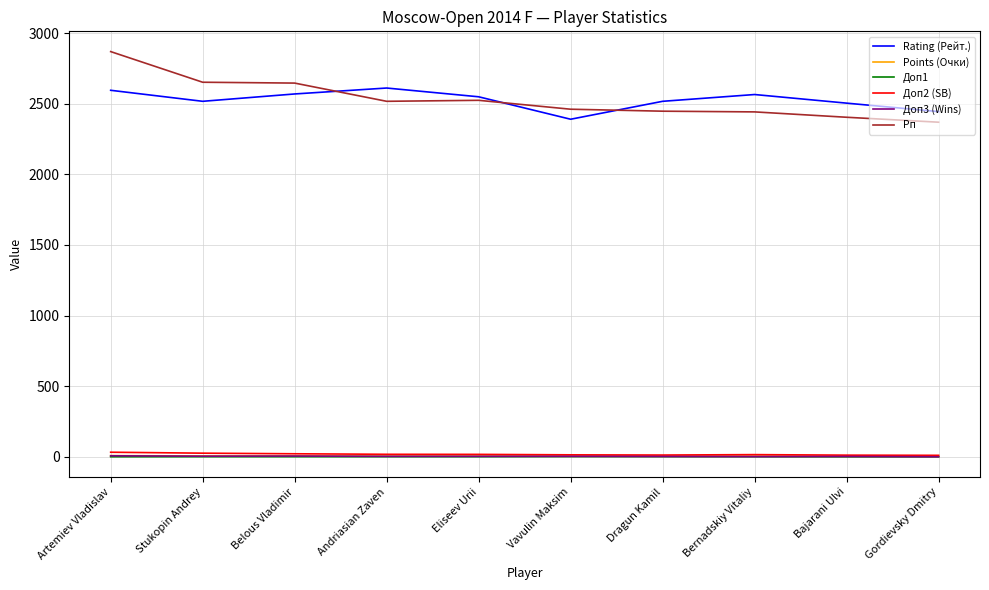

The Рп series shows 3750.9 at Eliseev Urii. True or false?

False